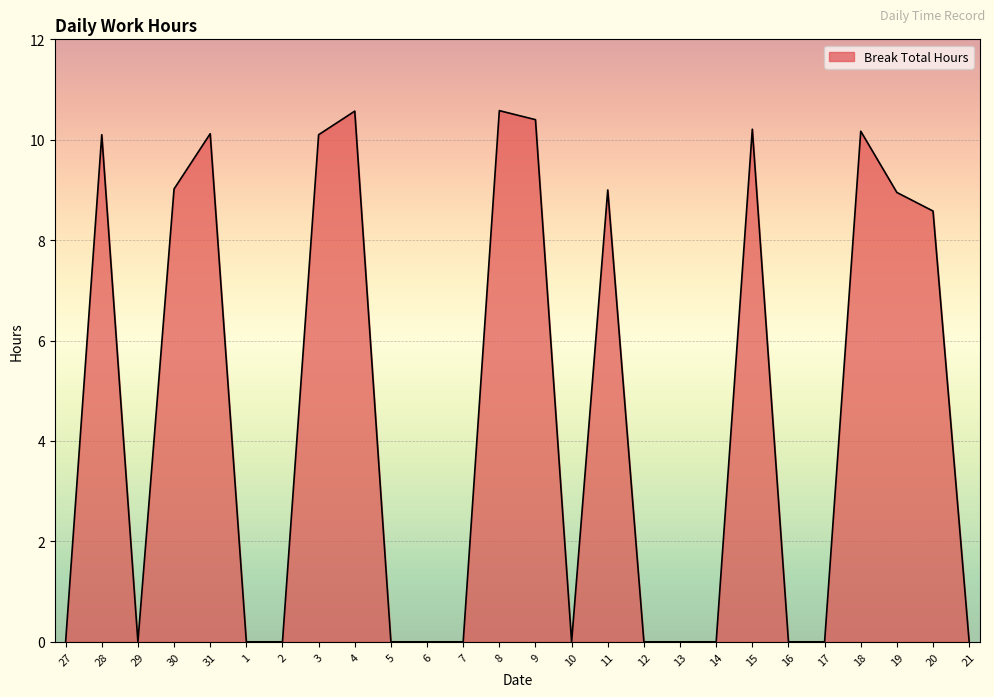

What is the difference between the maximum and minimum values?

10.6